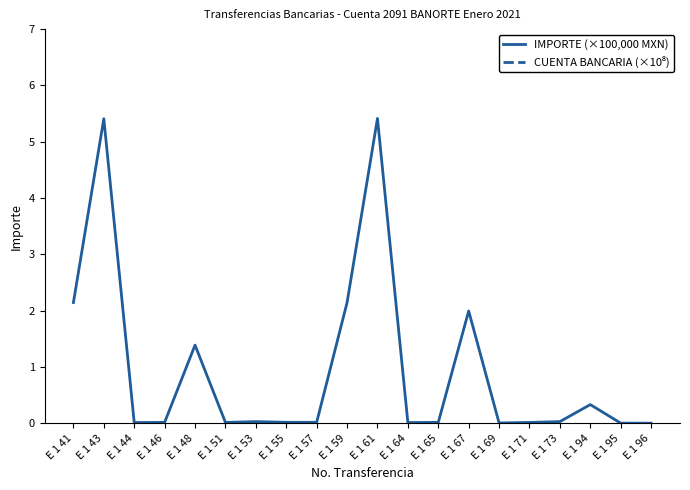

List the series in order of their overall mean, lowest first.

IMPORTE (×100,000 MXN), CUENTA BANCARIA (×10⁸)